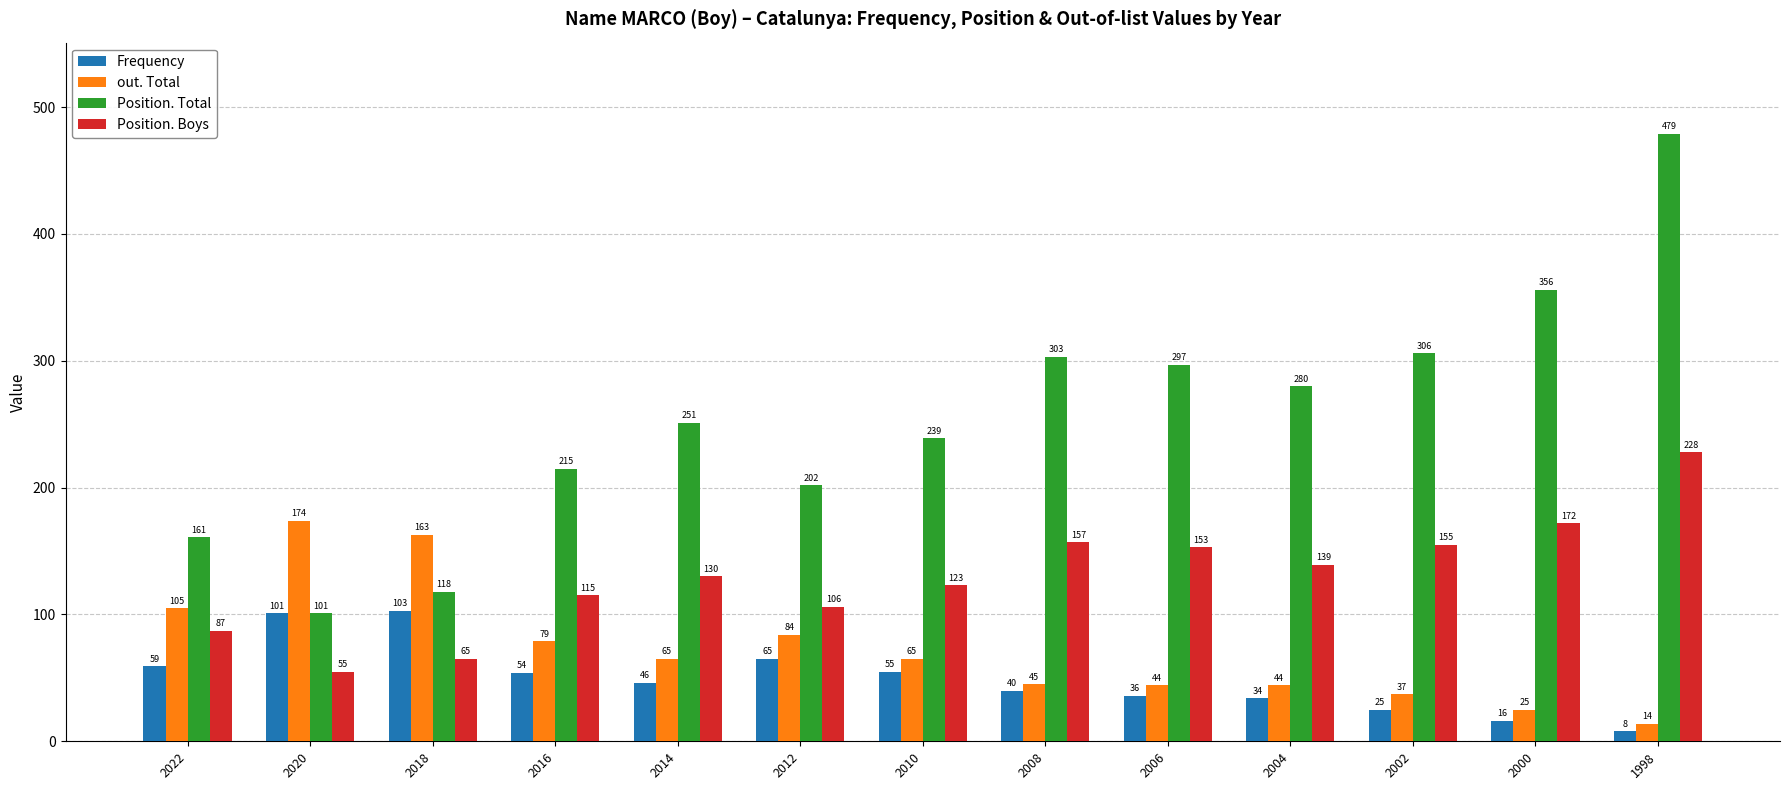

Count the number of data series in this chart.

4